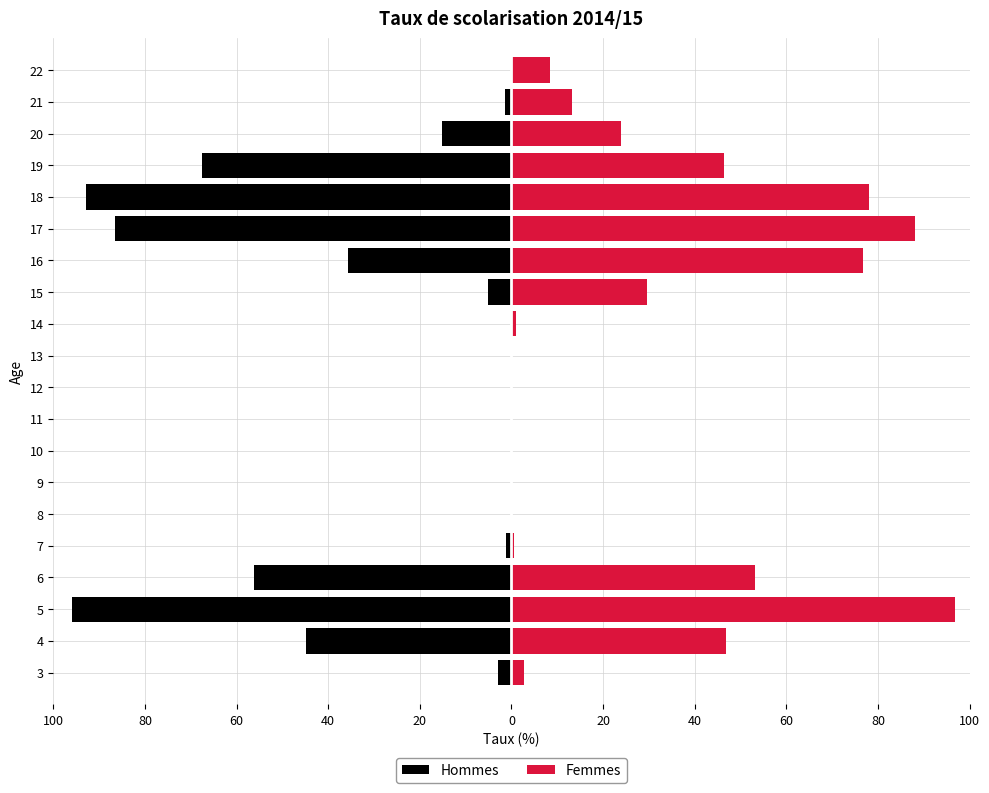

Reading right to left, transcribe all the data shown in this chart.

Hommes: -0.1	-1.3	-15.2	-67.6	-92.8	-86.5	-35.8	-5.1	0.0	0.0	0.0	0.0	-0.0	-0.0	-0.0	-1.1	-56.3	-96.0	-44.9	-2.8
Femmes: 8.4	13.3	23.9	46.5	78.1	88.2	76.8	29.5	1.0	0.0	0.0	0.0	0.0	0.0	0.0	0.6	53.2	96.8	46.9	2.6